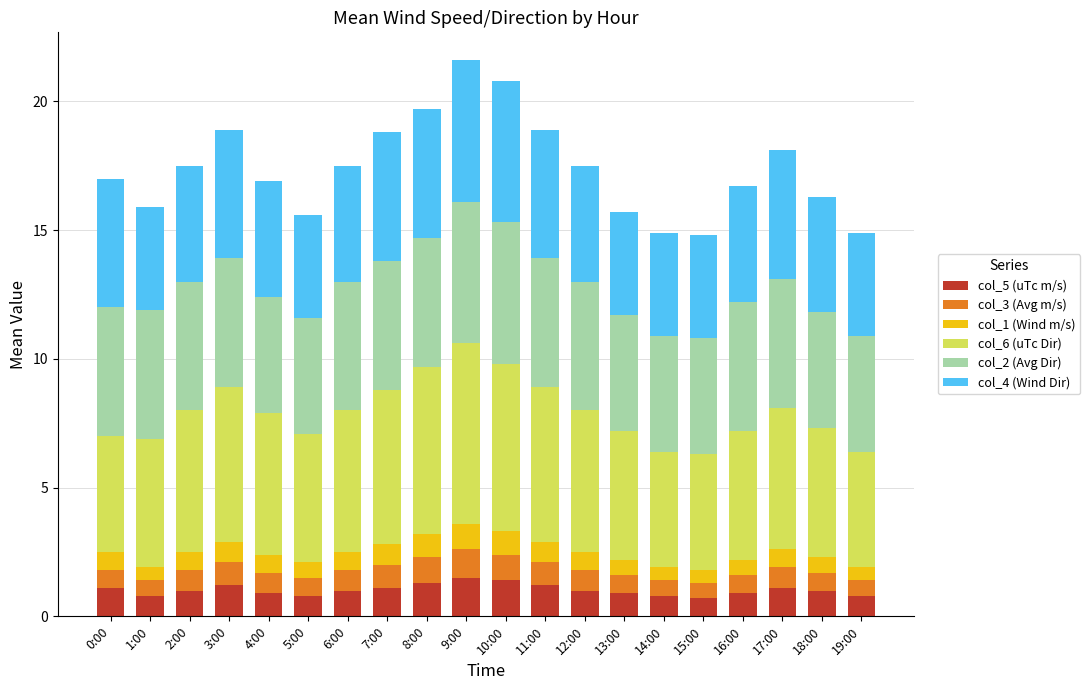

What is the minimum value for col_5 (uTc m/s)?

0.7